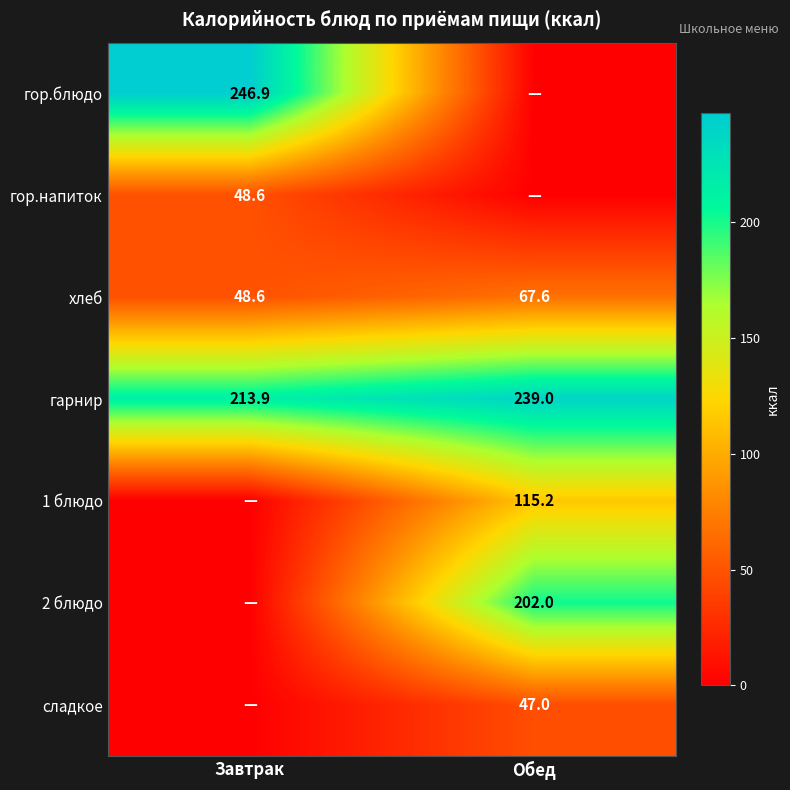

How many categories are shown in the chart?

2